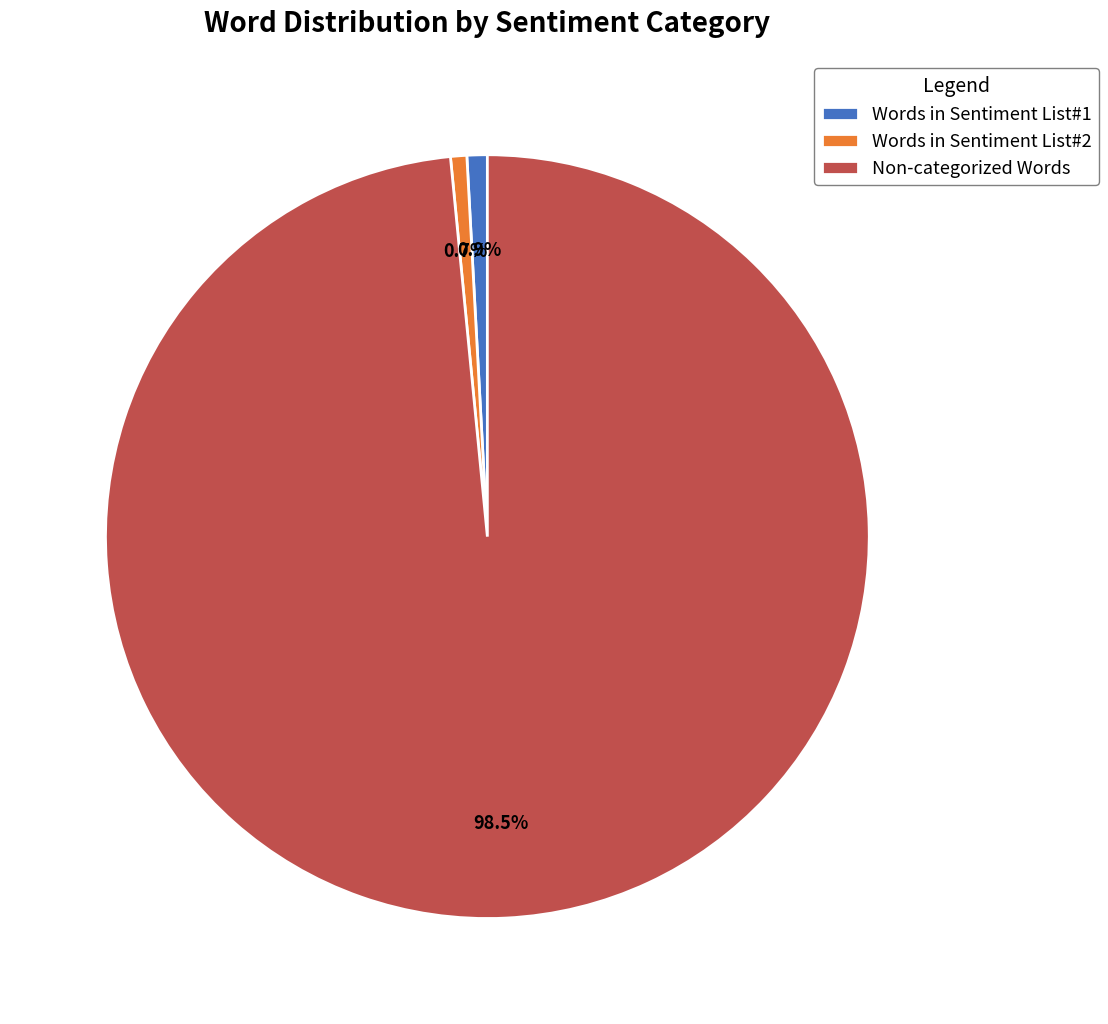

What percentage is NOT represented by Words in Sentiment List#1?

99.1%